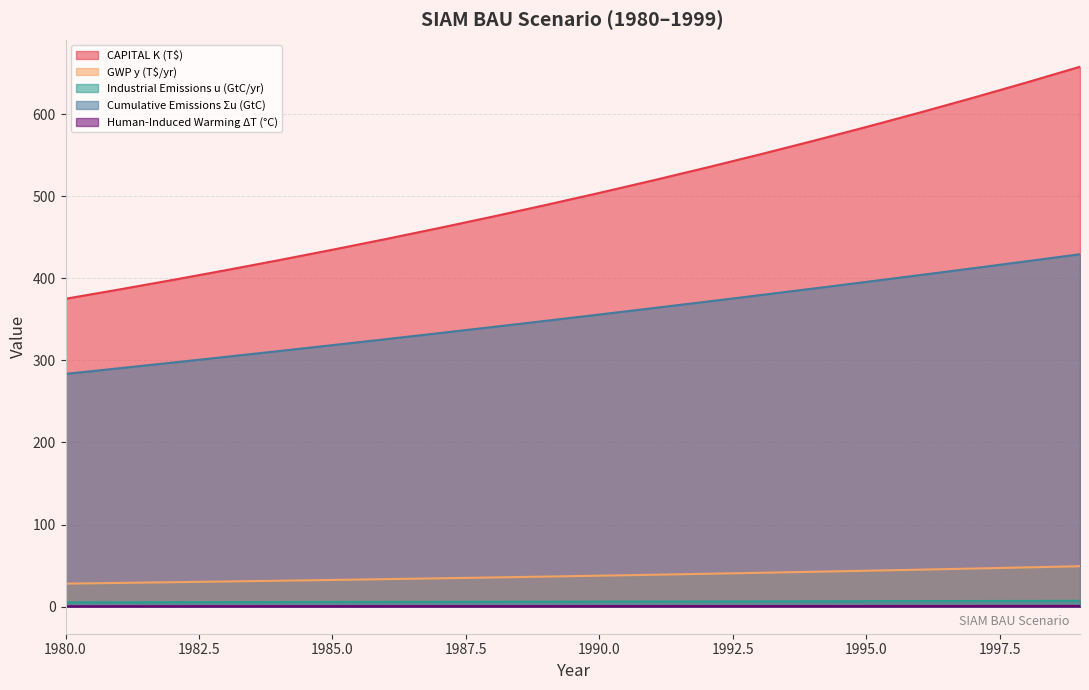

True or false: Human-Induced Warming ΔT (°C) and GWP y (T$/yr) cross at least once.

False